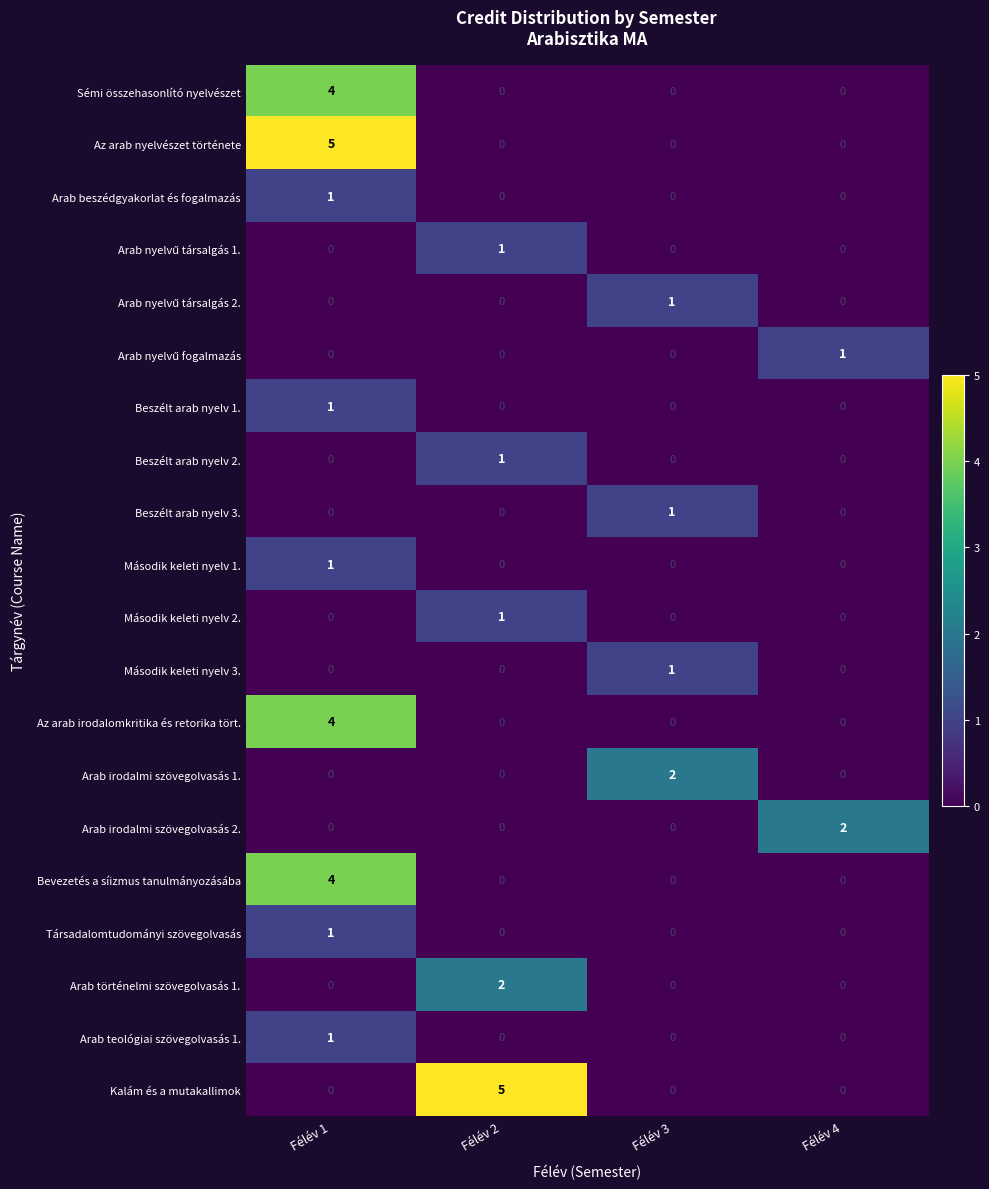

True or false: Arab teológiai szövegolvasás 1. has a value of 1 at Félév 1.

True